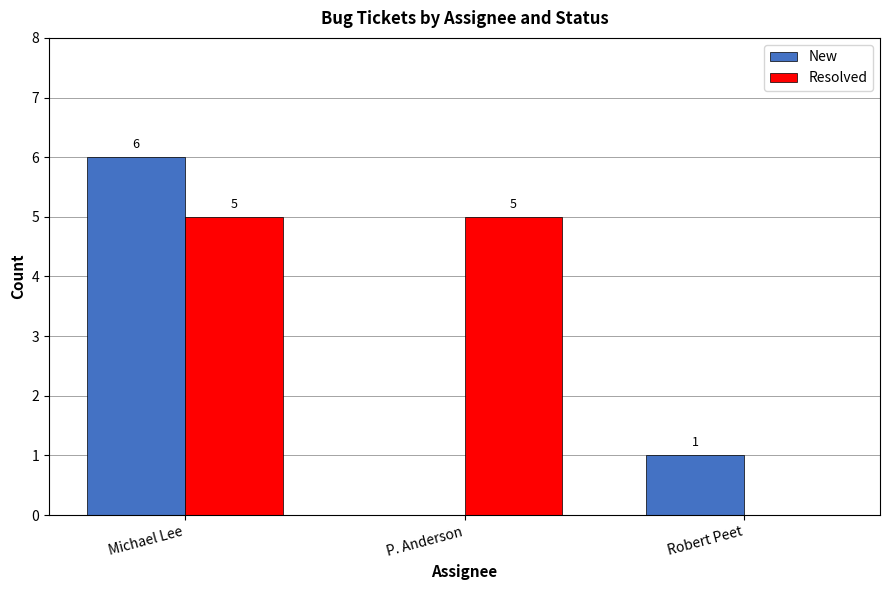

How many groups of bars are there?

3